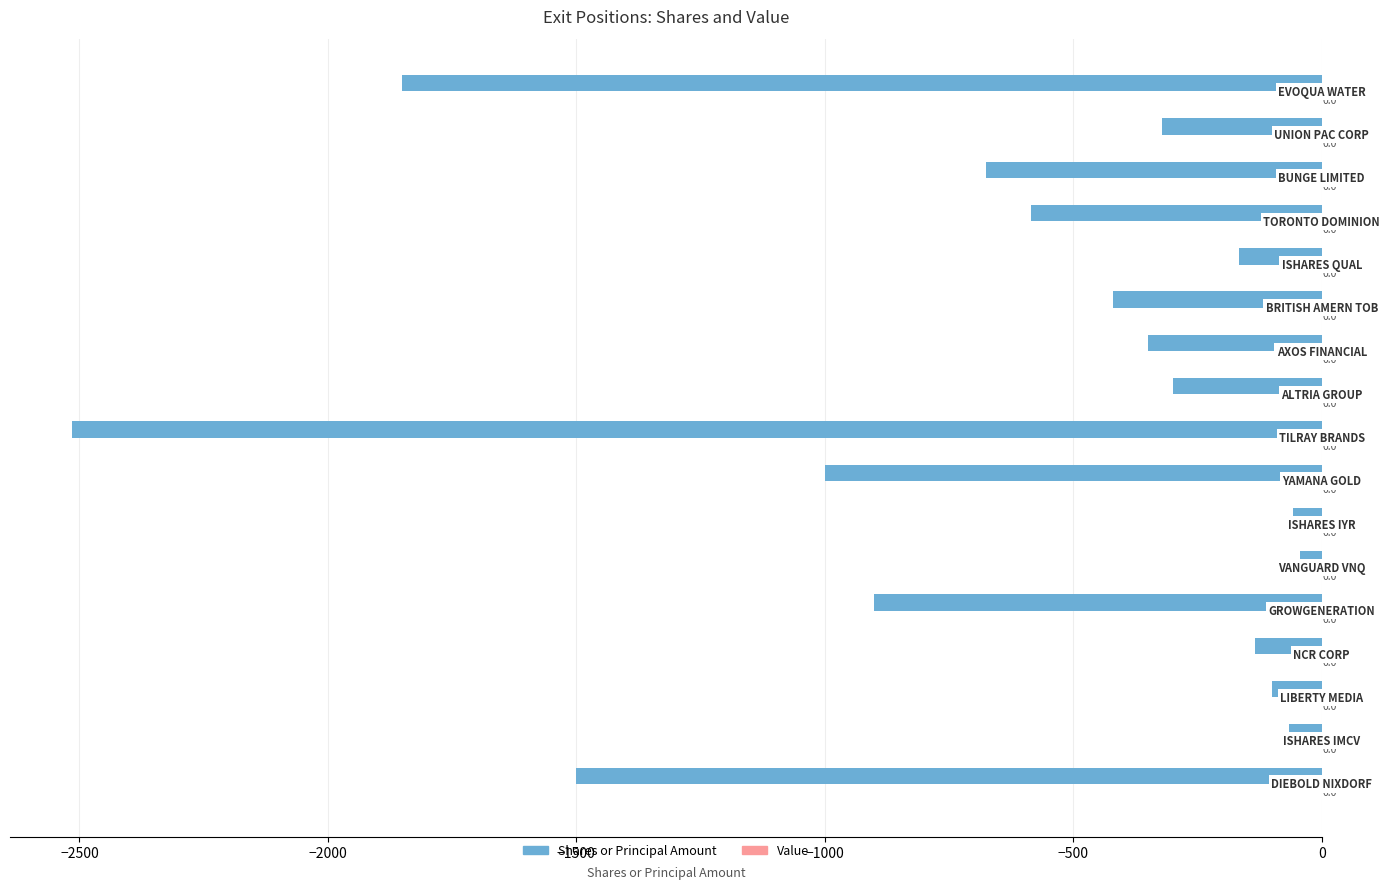

How many bars are there in total?

17